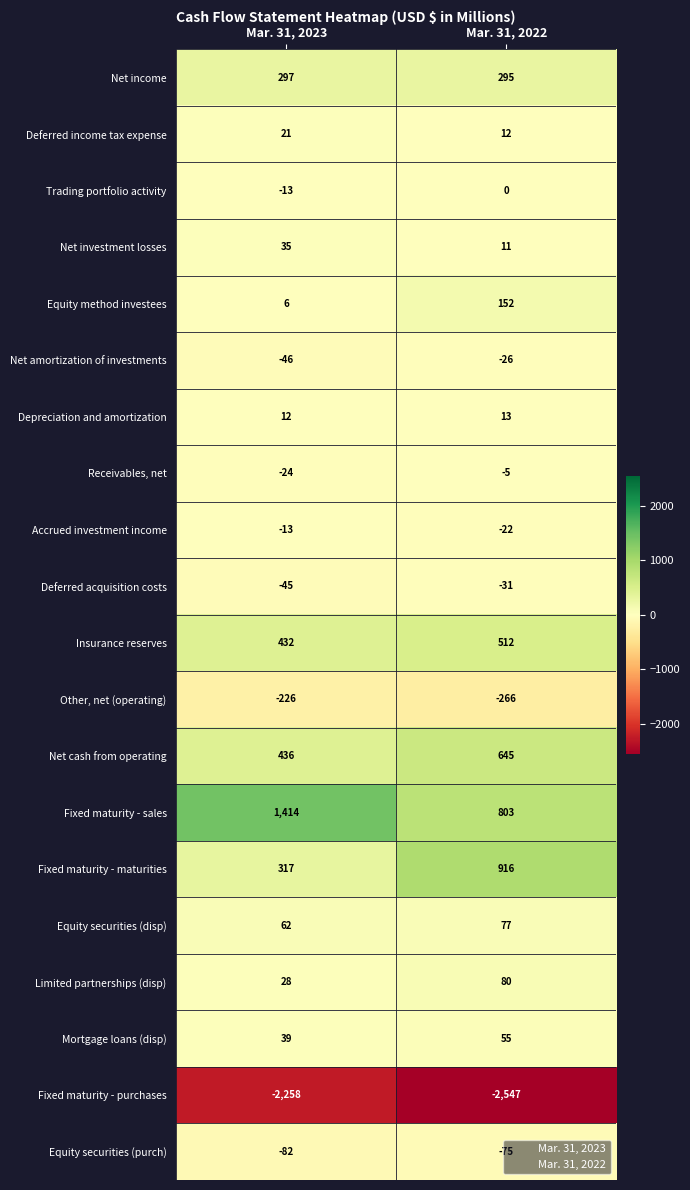

What is the sum of all Net cash from operating values?

1081